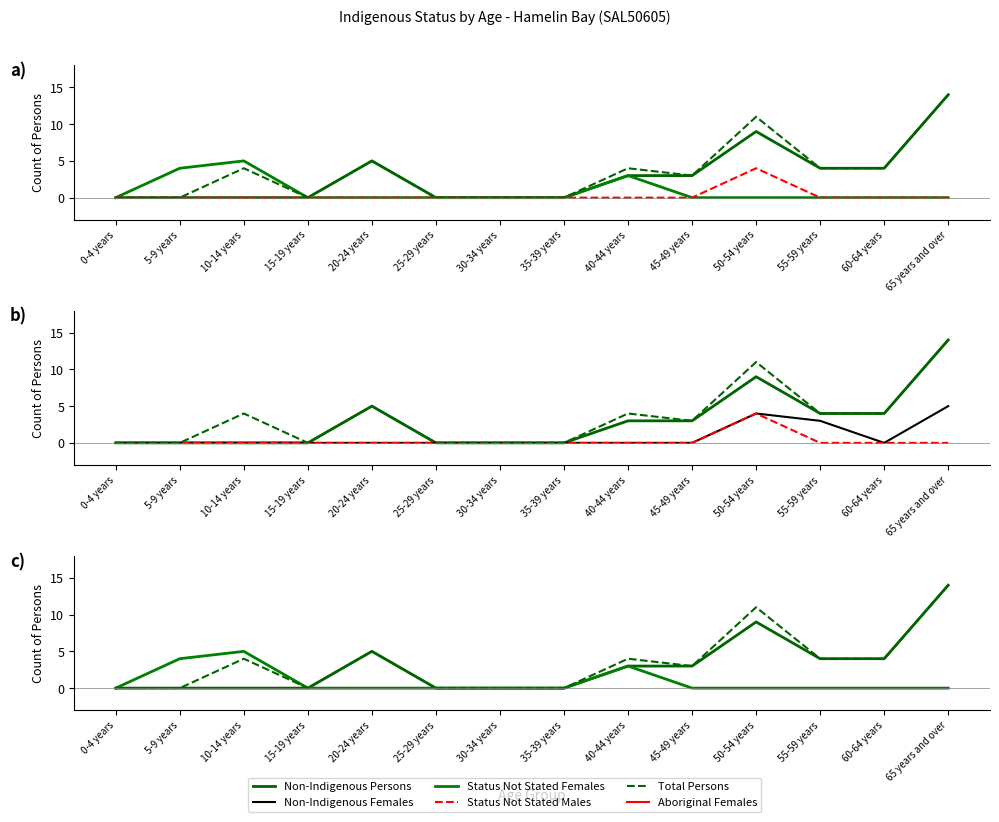

At 25-29 years, list the series in order from largest to smallest.

Non-Indigenous Persons, Status Not Stated Females, Status Not Stated Males, Total Persons, Non-Indigenous Females